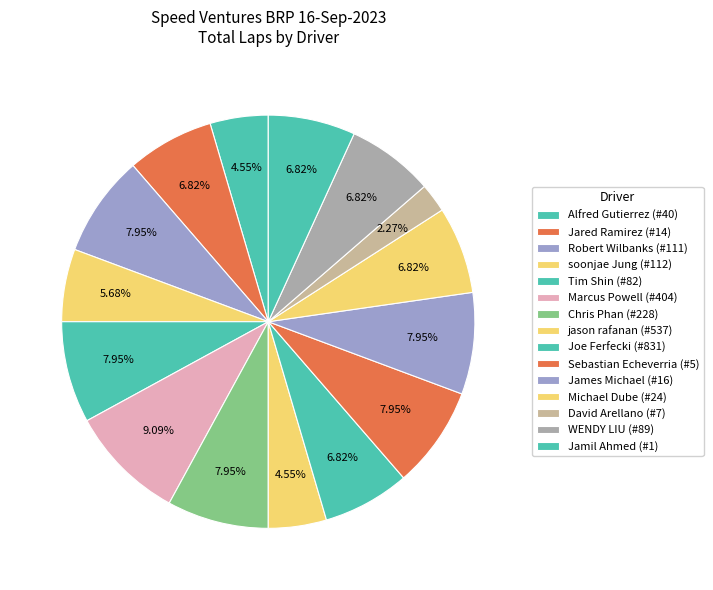

Which slice is the smallest?

David Arellano (#7)